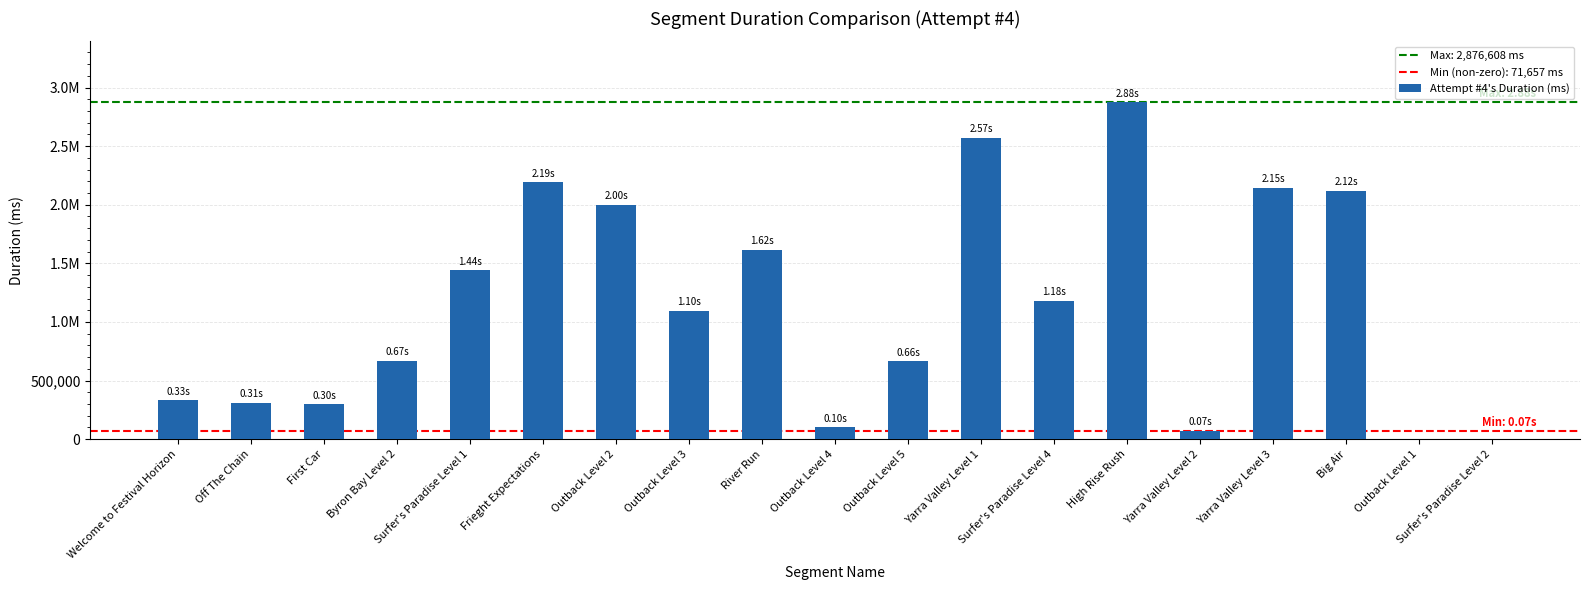

Reading right to left, extract all data points from this chart.

Surfer's Paradise Level 2=0	Outback Level 1=0	Big Air=2121757	Yarra Valley Level 3=2146411	Yarra Valley Level 2=71657	High Rise Rush=2876608	Surfer's Paradise Level 4=1182279	Yarra Valley Level 1=2571189	Outback Level 5=664278	Outback Level 4=103335	River Run=1618067	Outback Level 3=1095247	Outback Level 2=1998019	Frieght Expectations=2193493	Surfer's Paradise Level 1=1440104	Byron Bay Level 2=667820	First Car=299145	Off The Chain=310393	Welcome to Festival Horizon=331188